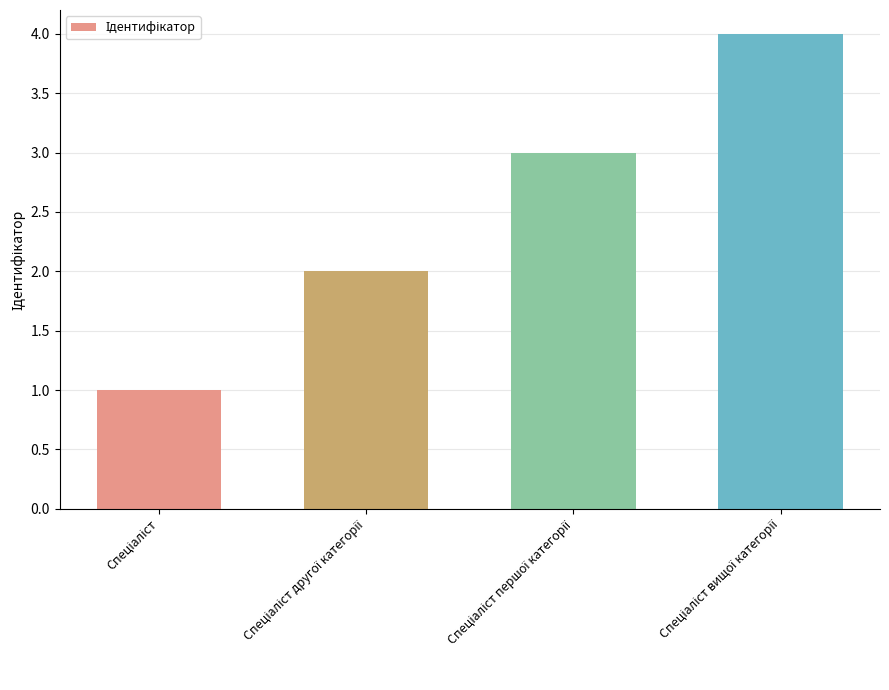

Reading left to right, what are all the values shown in this chart?

1	2	3	4